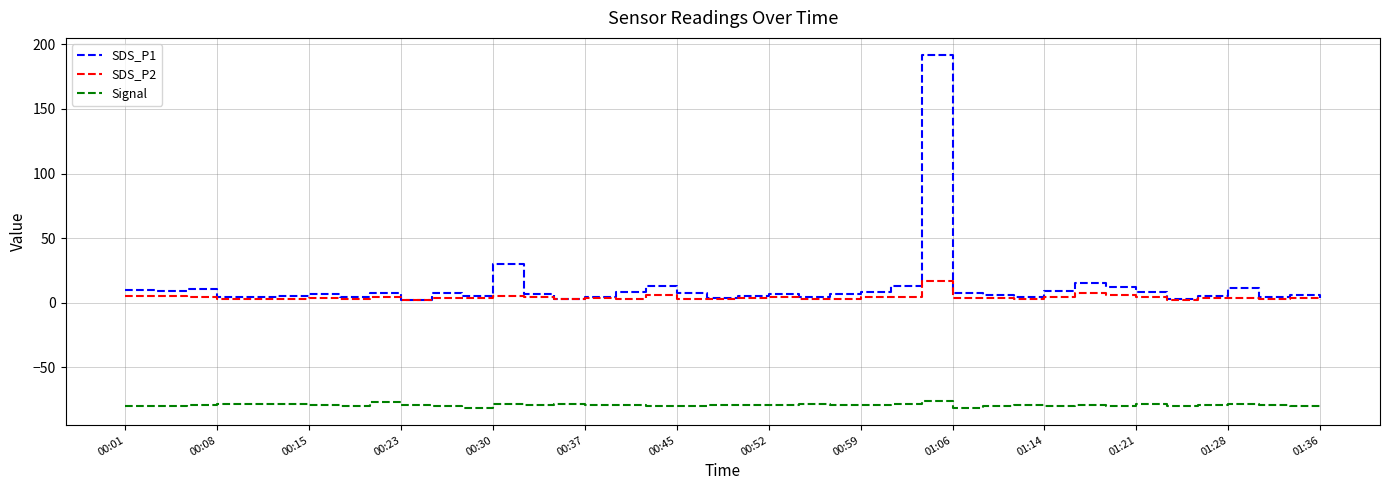

What is the maximum value for SDS_P1?

191.3